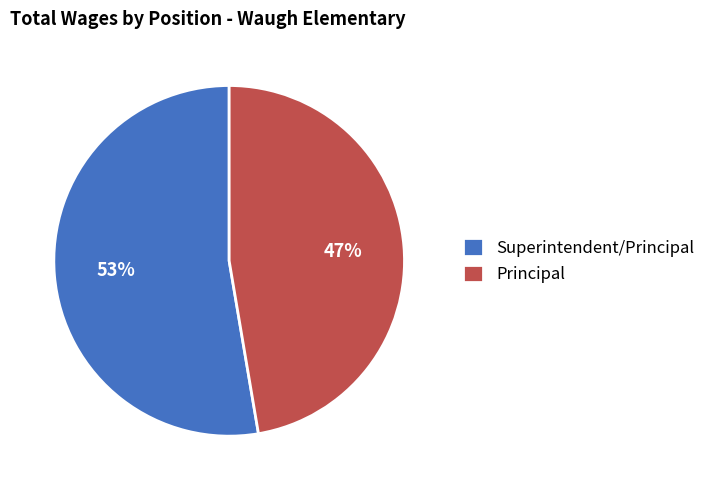

Which category has the smallest portion of the pie?

Principal